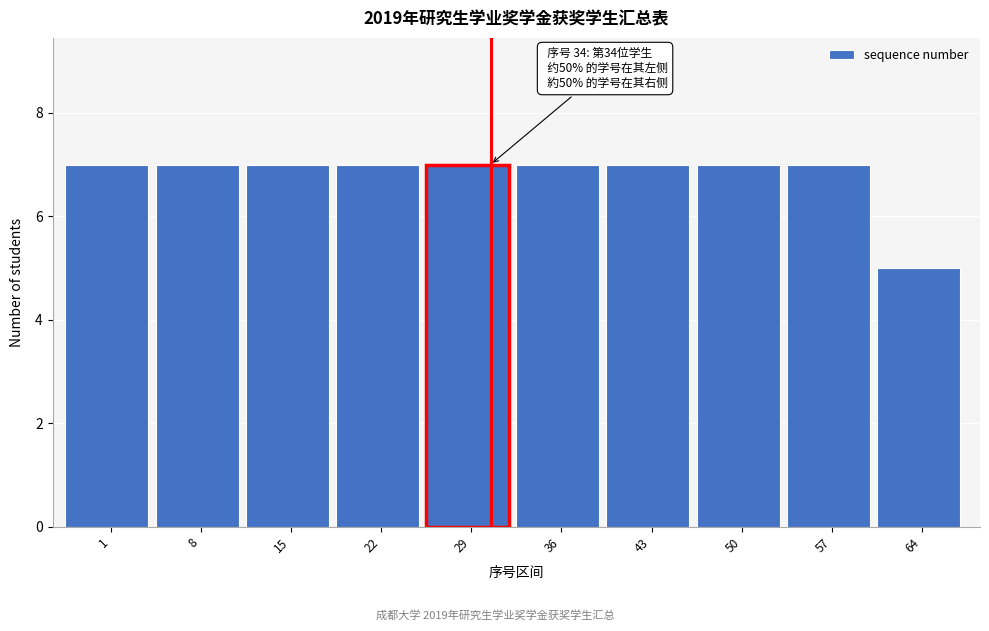

Reading right to left, list all the values displayed in this chart.

5	7	7	7	7	7	7	7	7	7